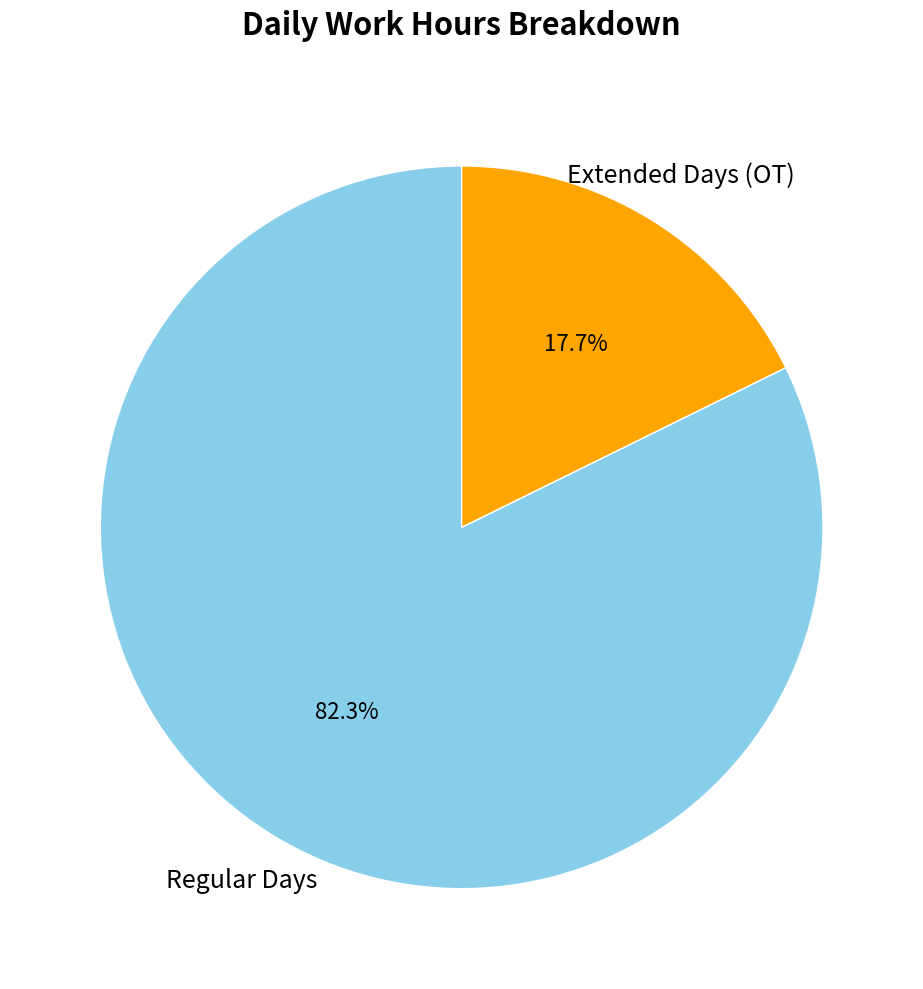

Is there a majority slice in this chart?

Yes